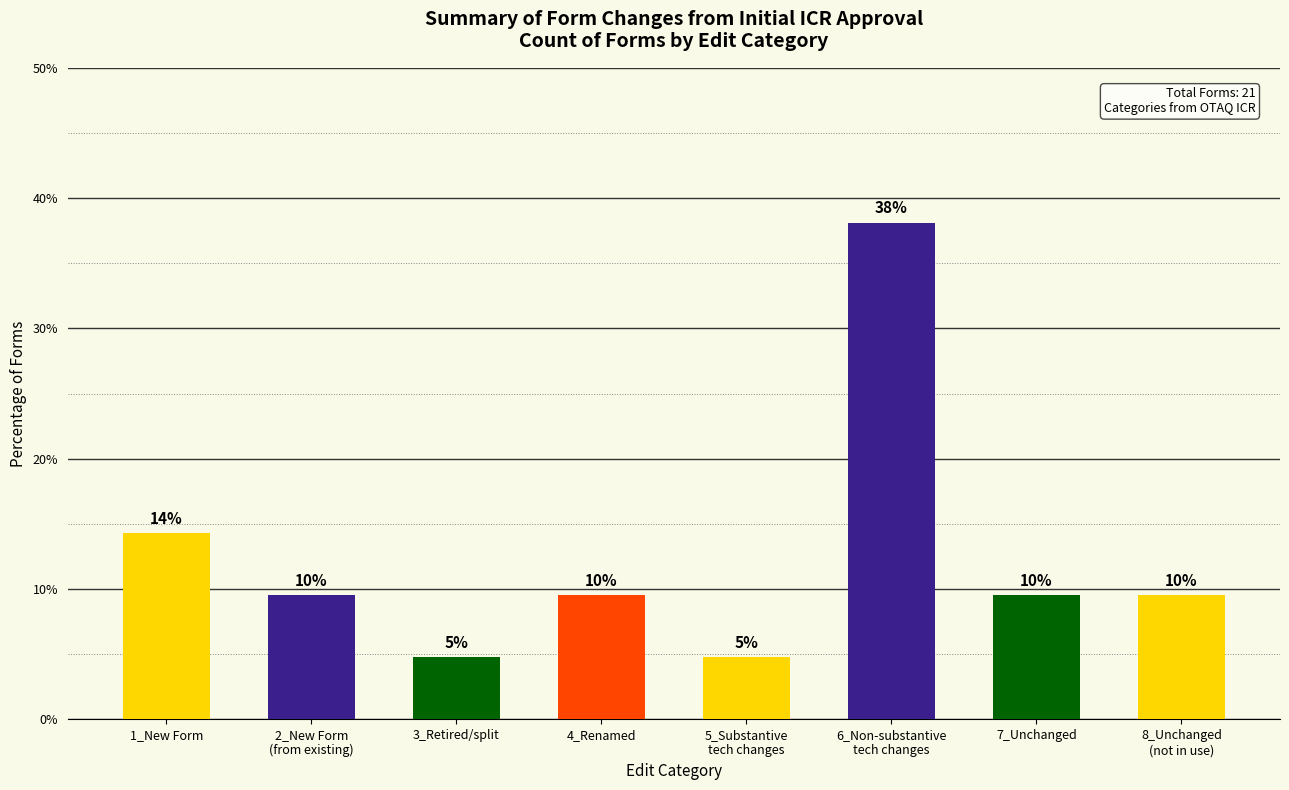

How many bars are there in total?

8